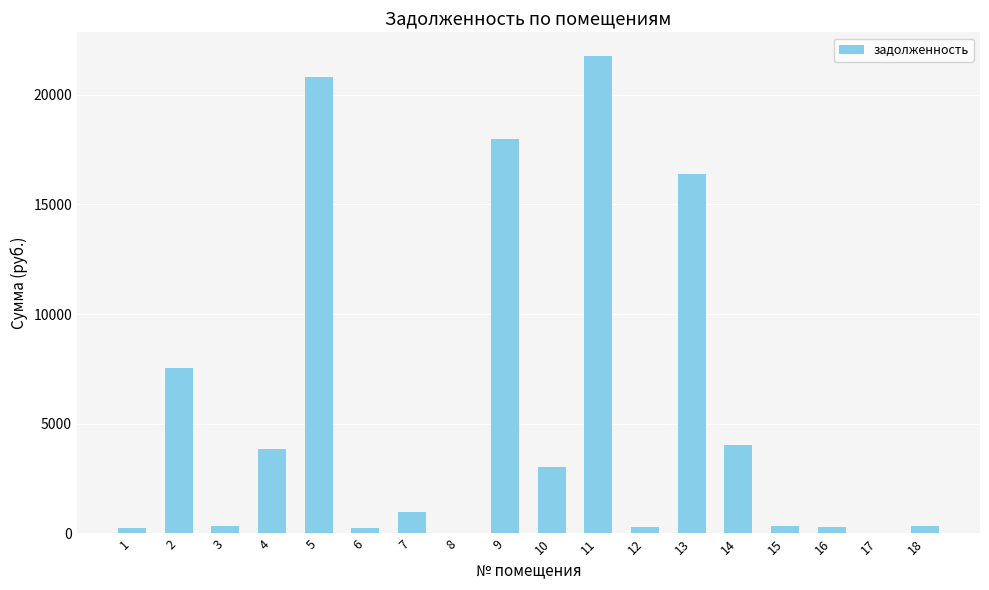

Are the bars horizontal?

No